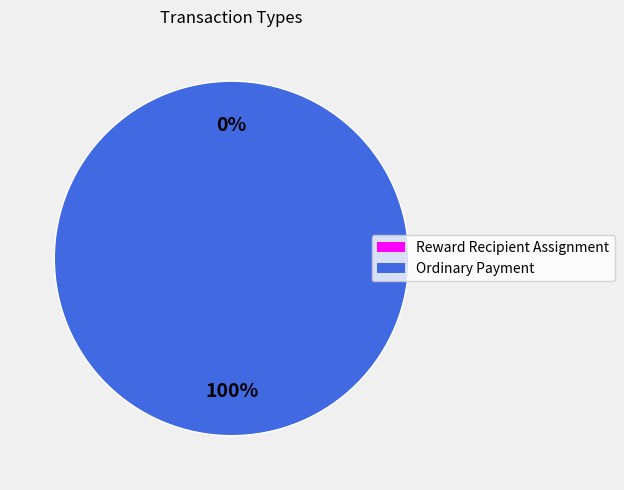

How many segments does this pie chart have?

2